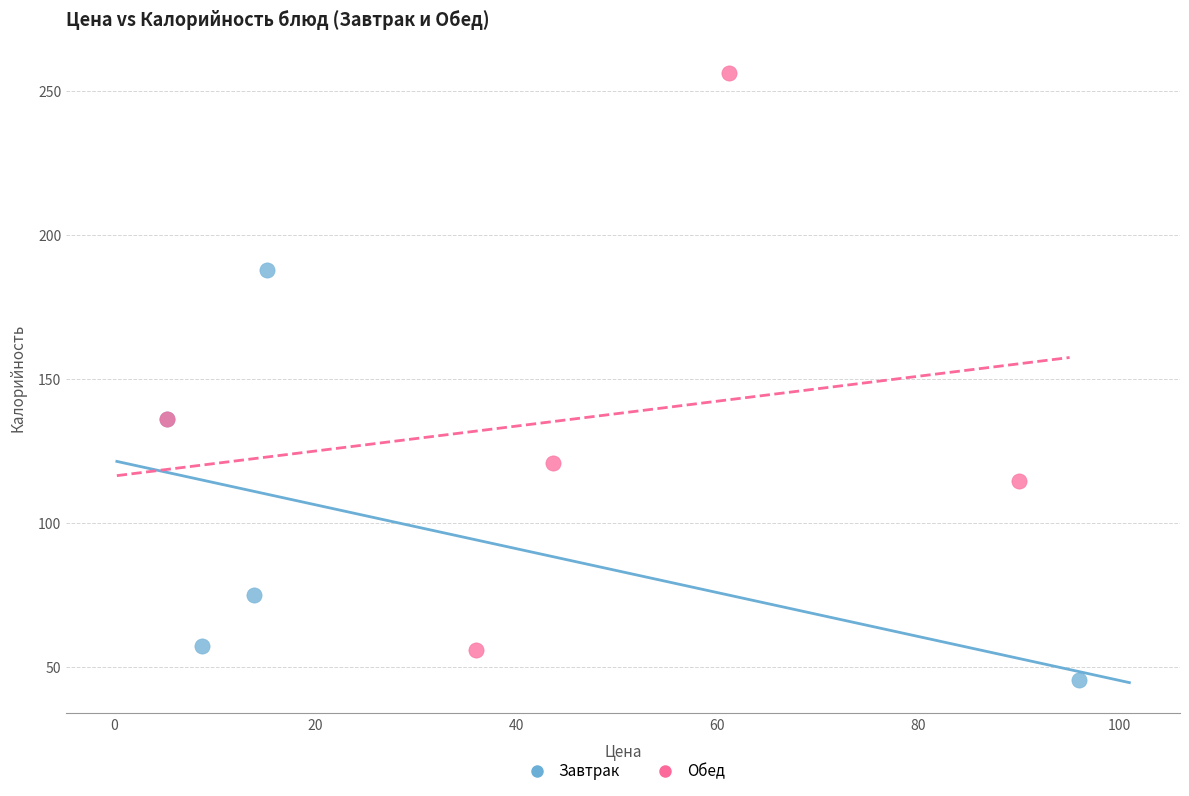

Which series contains the lowest Y value?

Завтрак